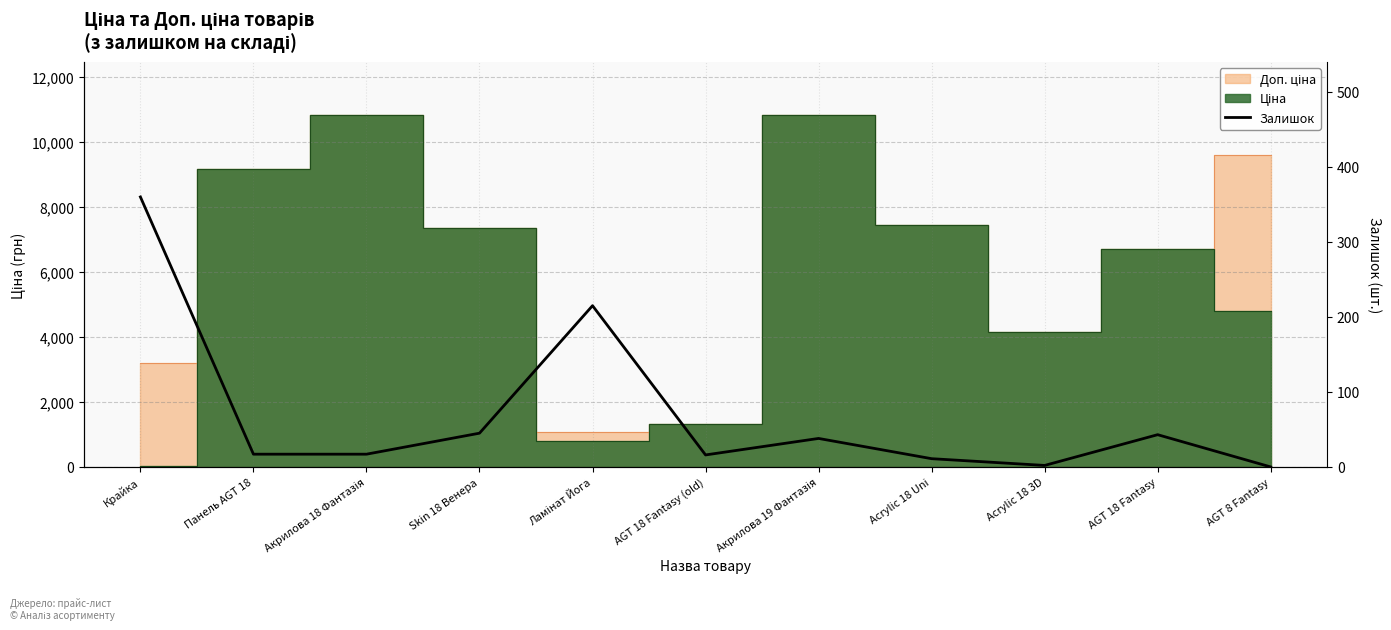

Does the chart display data point markers on the line(s)?

No